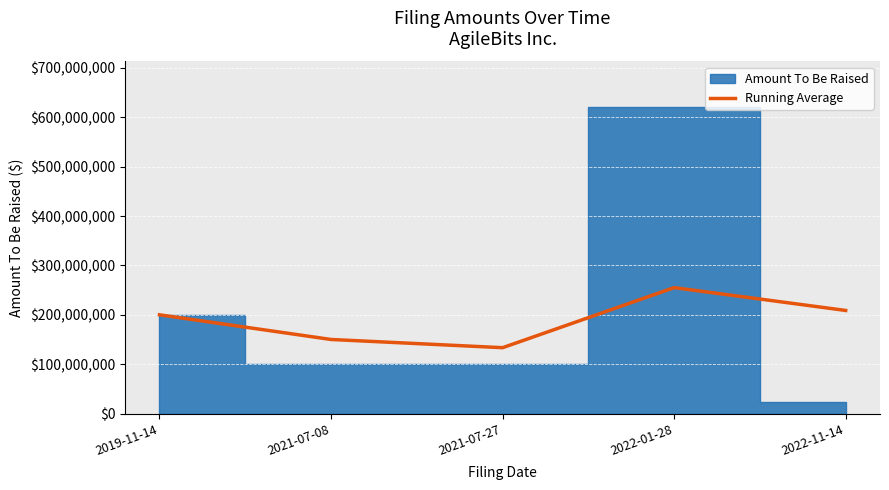

How many interior local peaks (higher than both neighbors) does the data have?

1